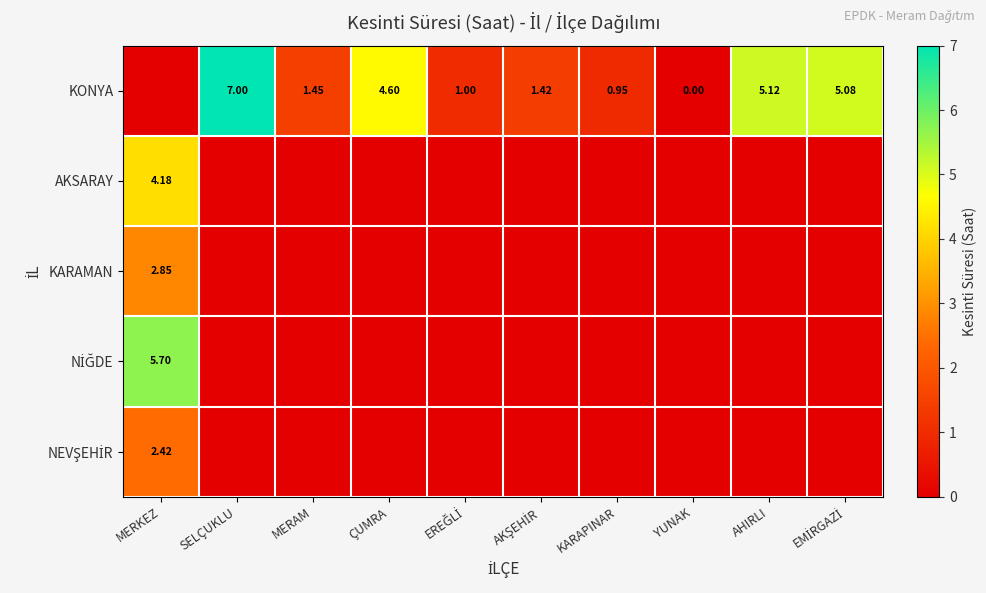

Rank the series by their maximum value, from highest to lowest.

KONYA, NİĞDE, AKSARAY, KARAMAN, NEVŞEHİR